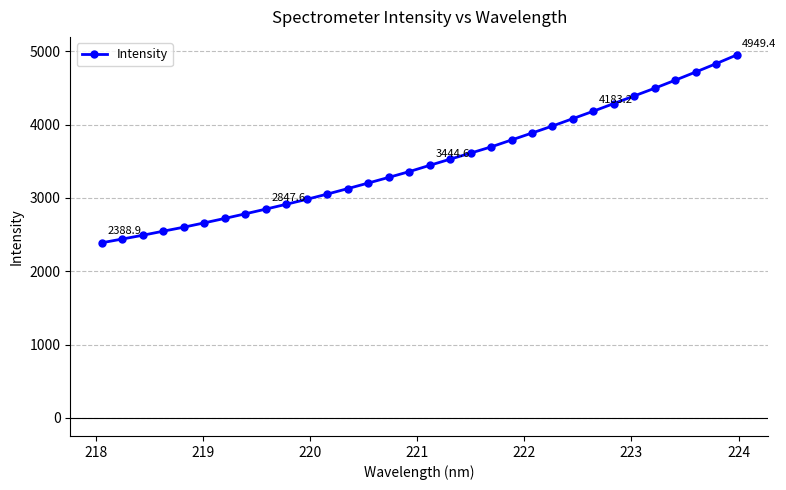

What is the value of the 7th point from the left?

2720.8